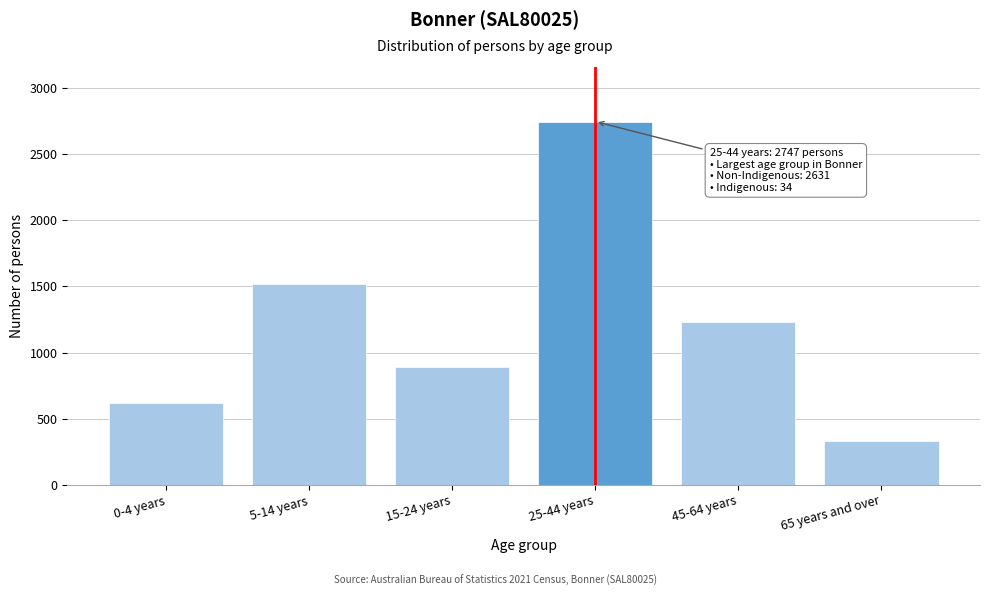

Reading left to right, what are all the values shown in this chart?

617	1520	892	2747	1235	329